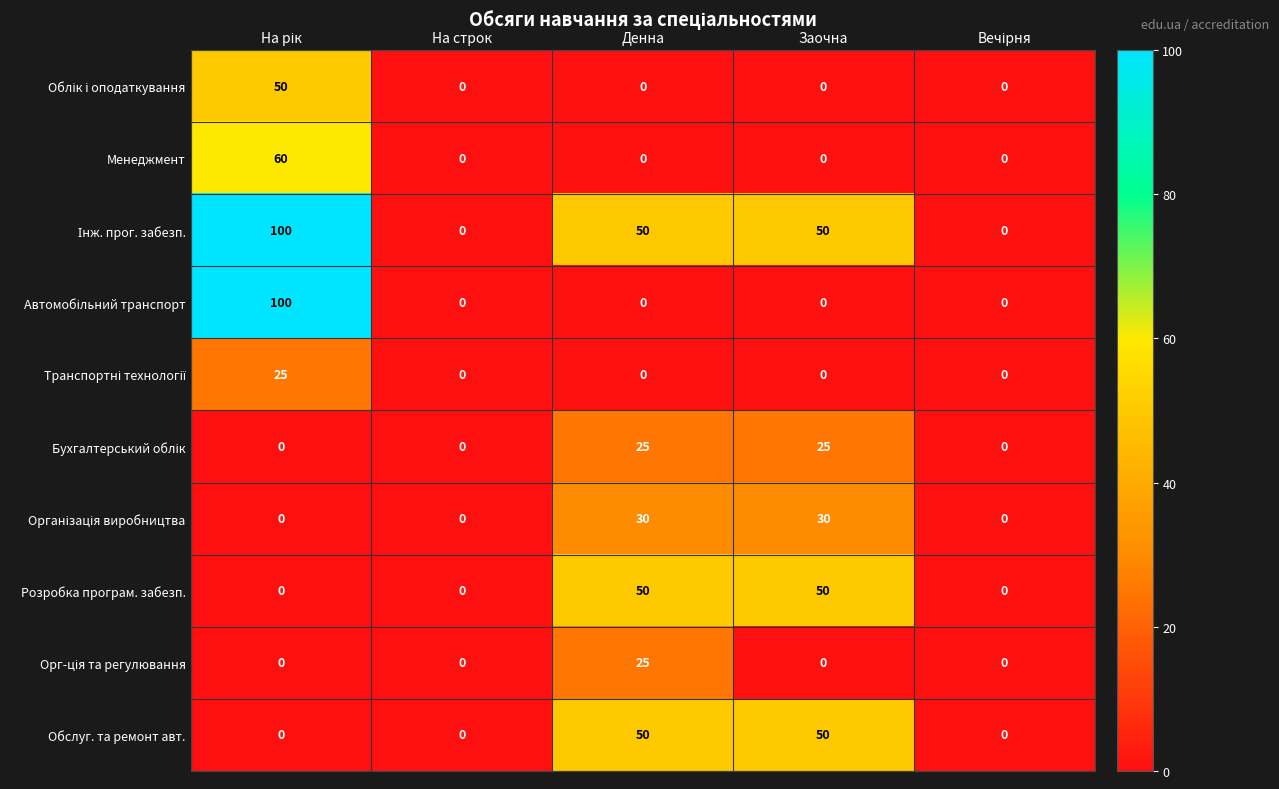

Count the number of data series in this chart.

10